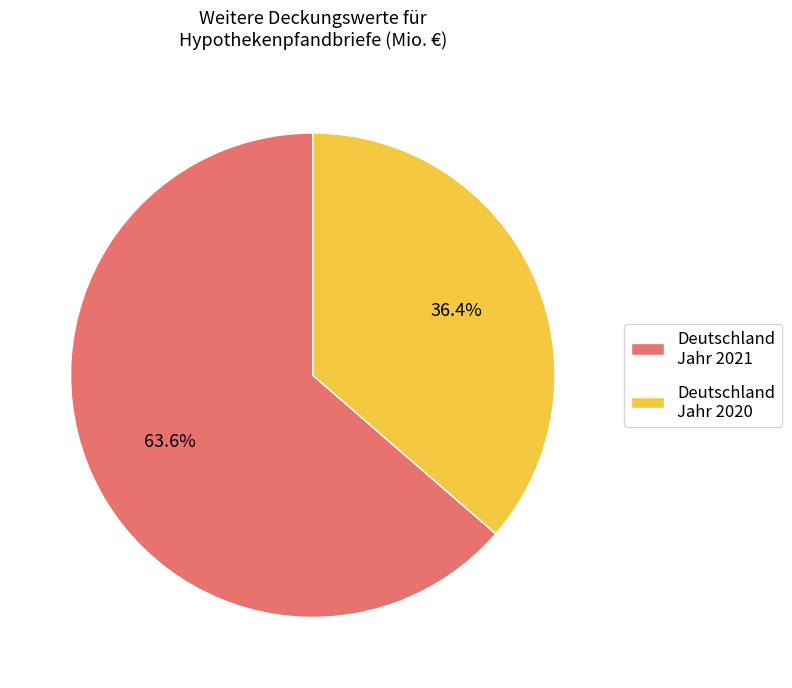

Which category has the biggest portion of the pie?

Deutschland Jahr 2021